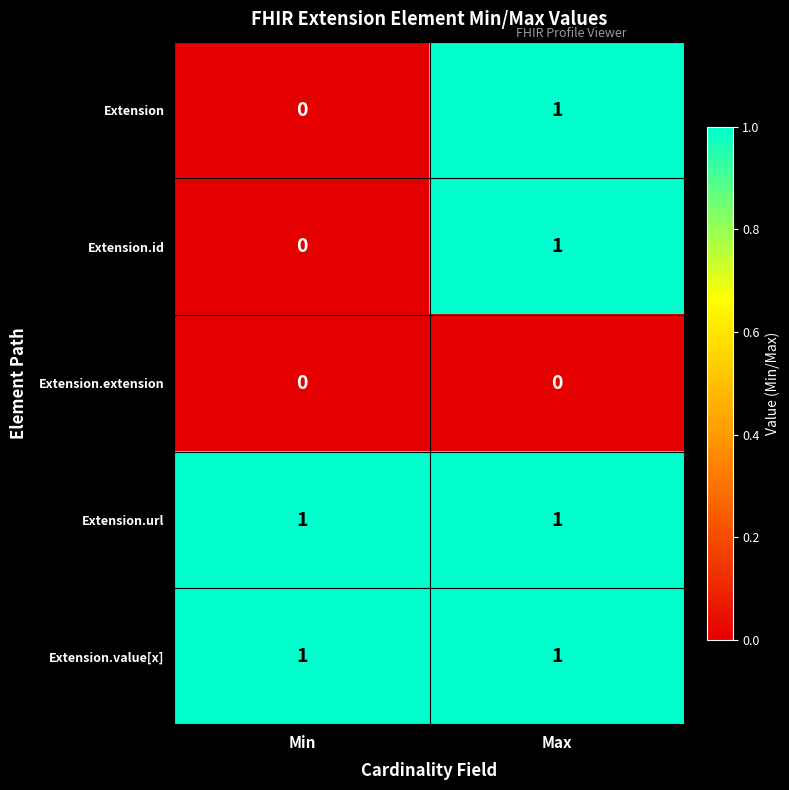

Is it true that Extension equals 1 at Min?

False